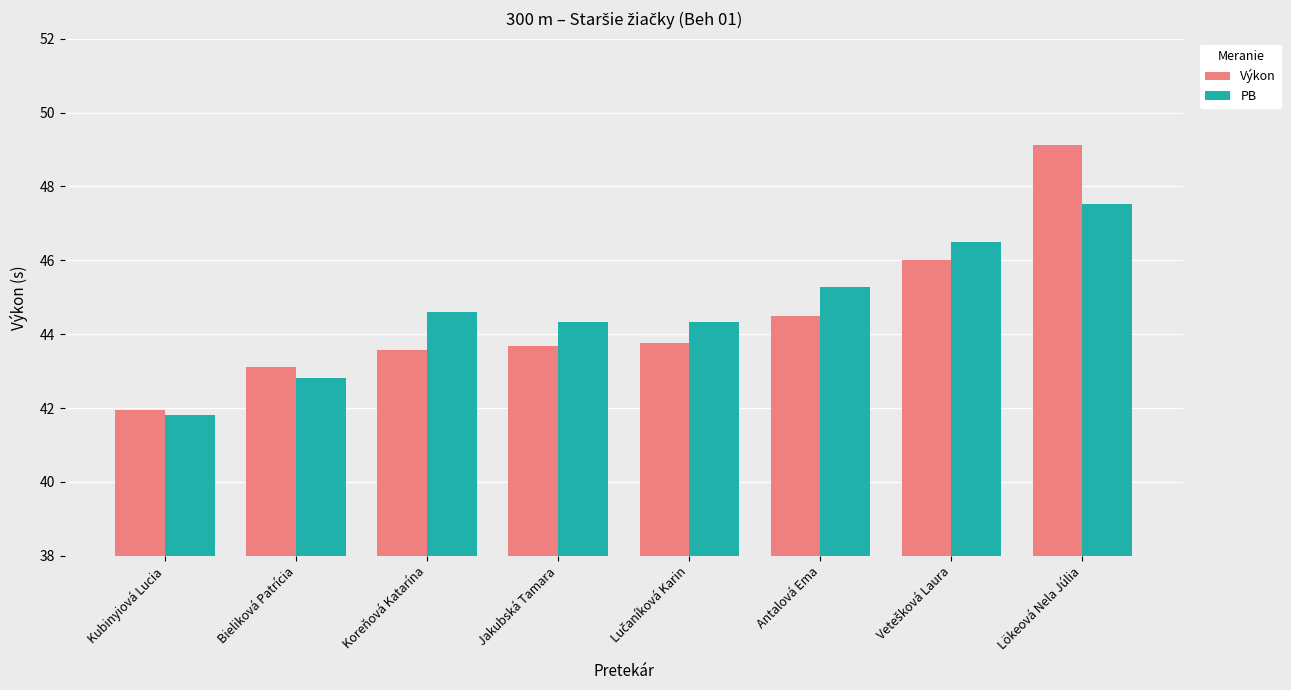

What is the difference between the maximum and minimum values in the PB series?

5.7